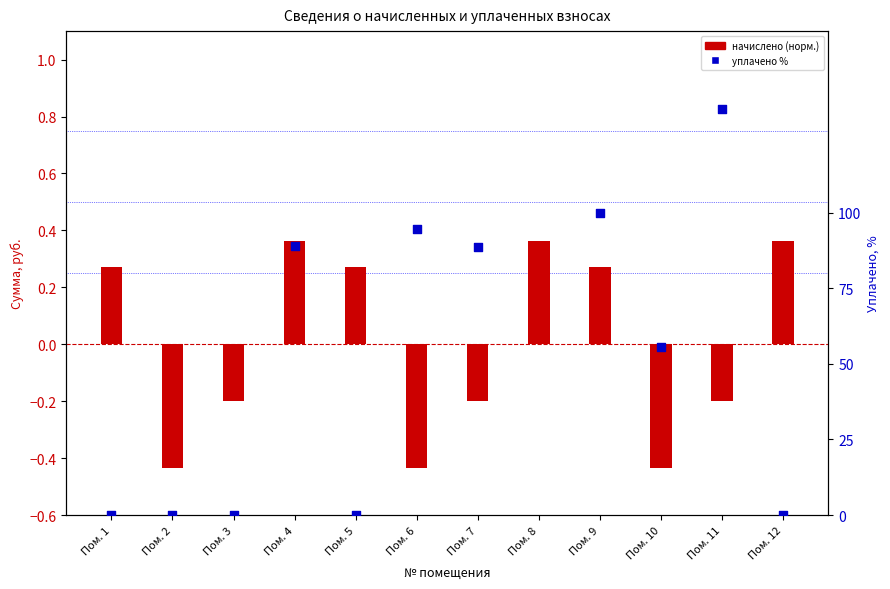

Which series contains the highest Y value?

уплачено %